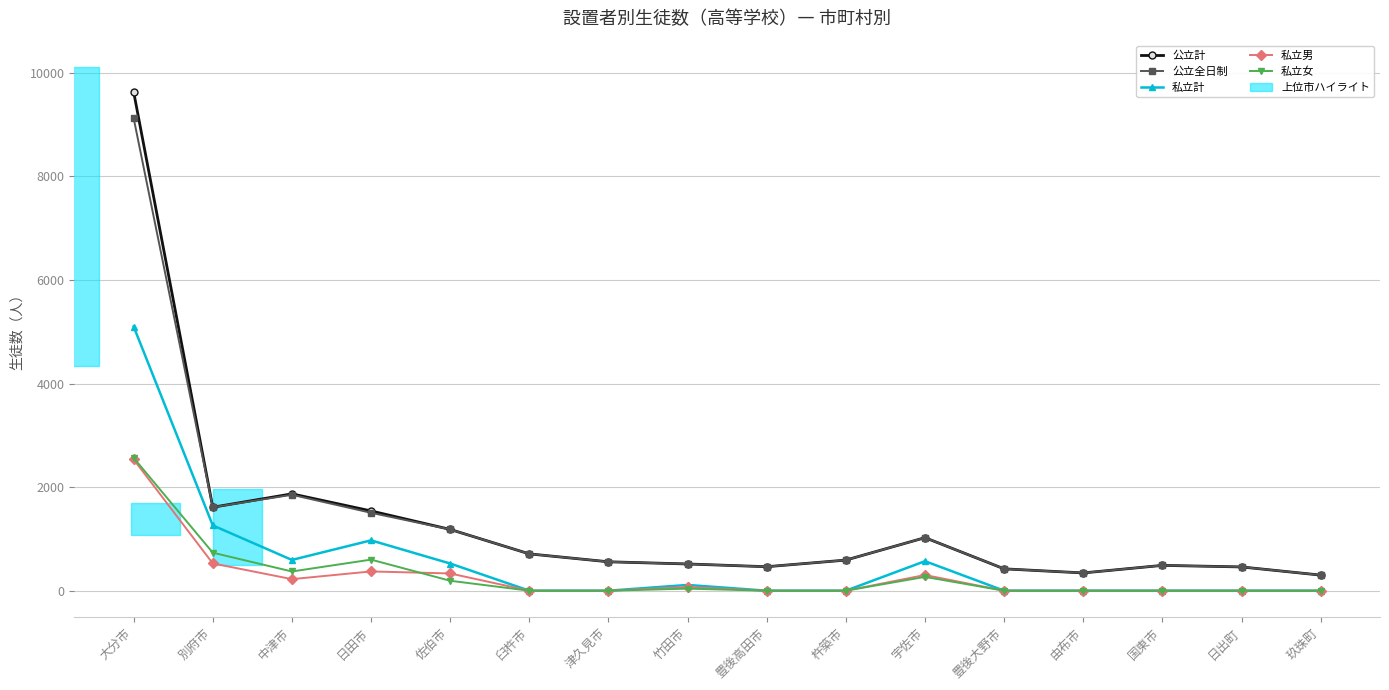

What is the total value across all series at 豊後高田市?

926